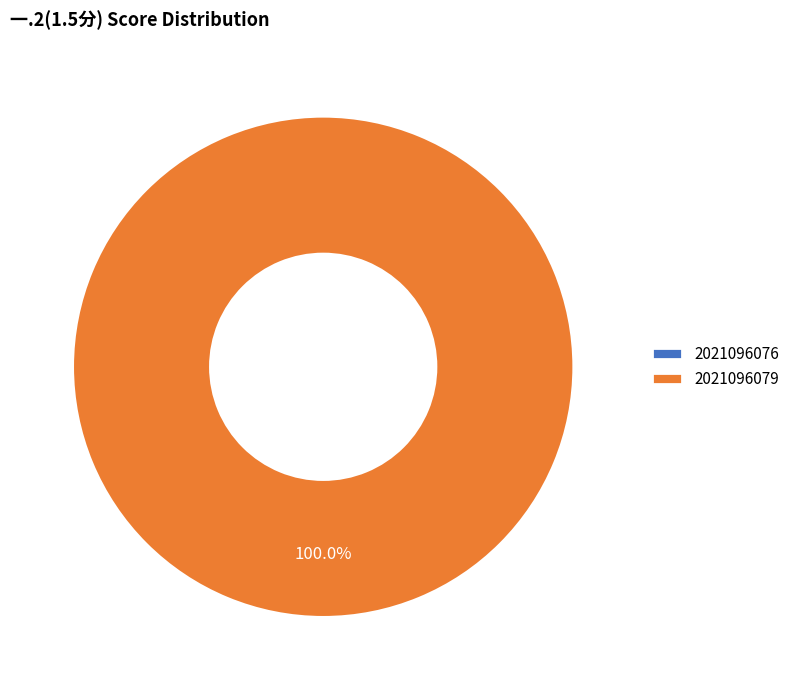

Is it true that 张延霞 is 93% of the pie?

False